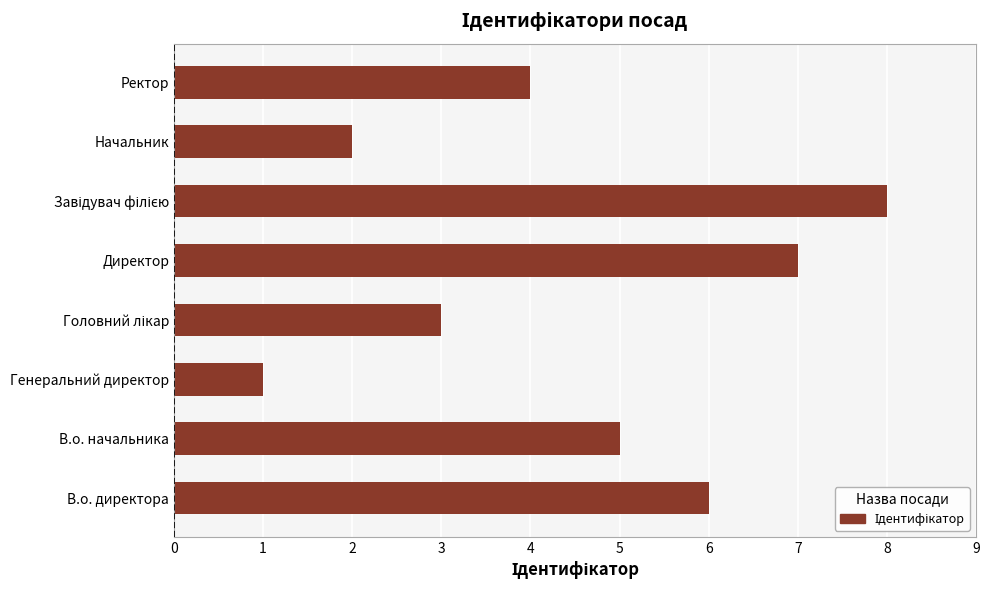

What is the difference between the values at Генеральний директор and Ректор?

3